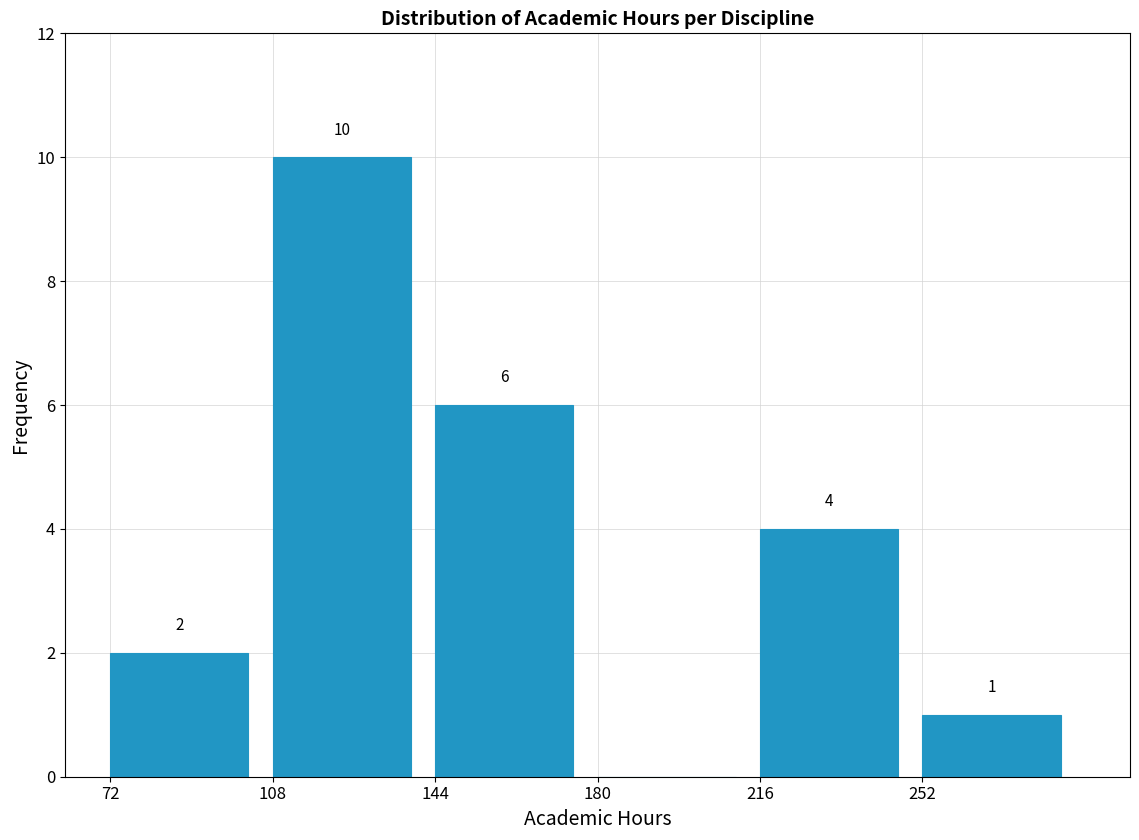

Over which range of the x-axis is the bar tallest?

108 to 144